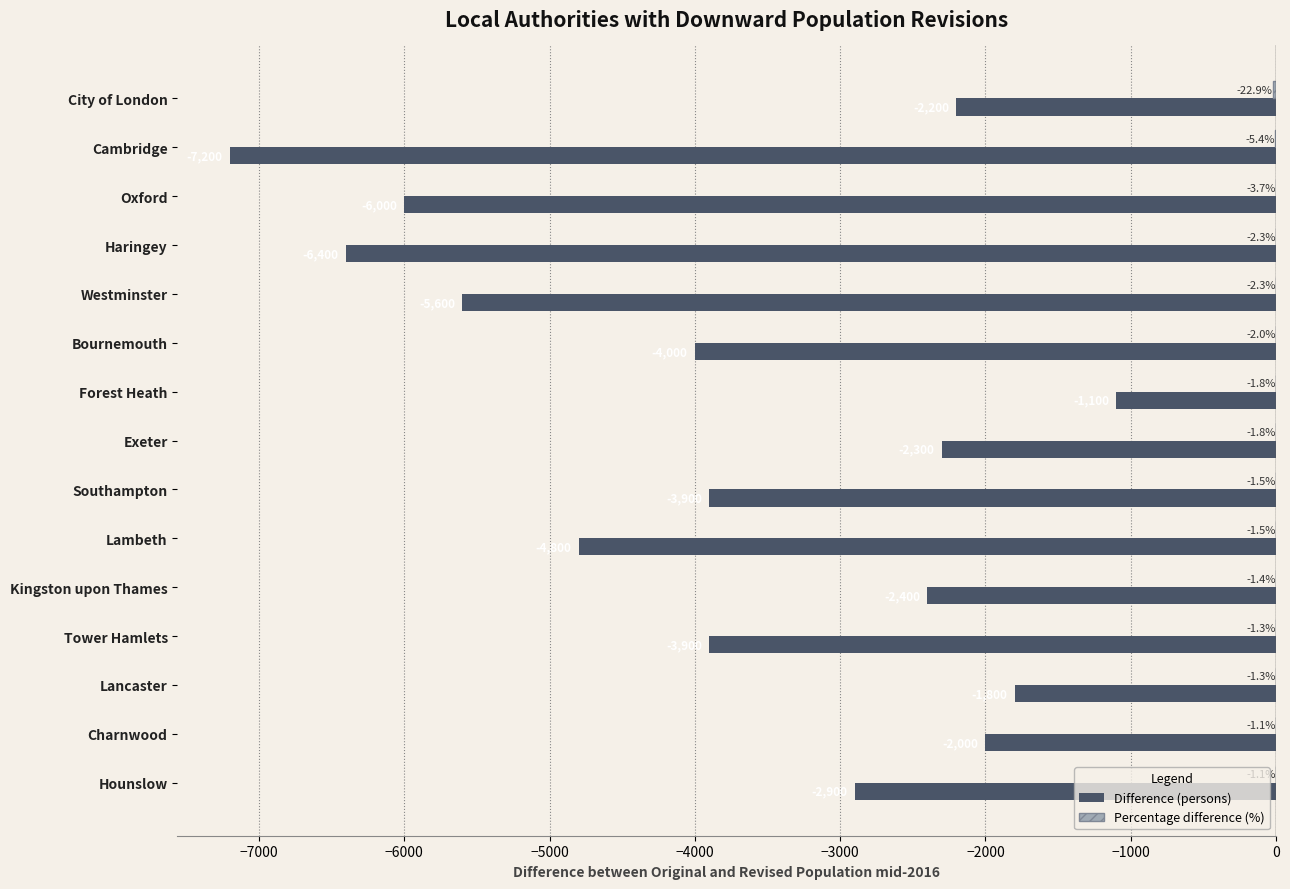

What is the greatest value displayed?

-1.1